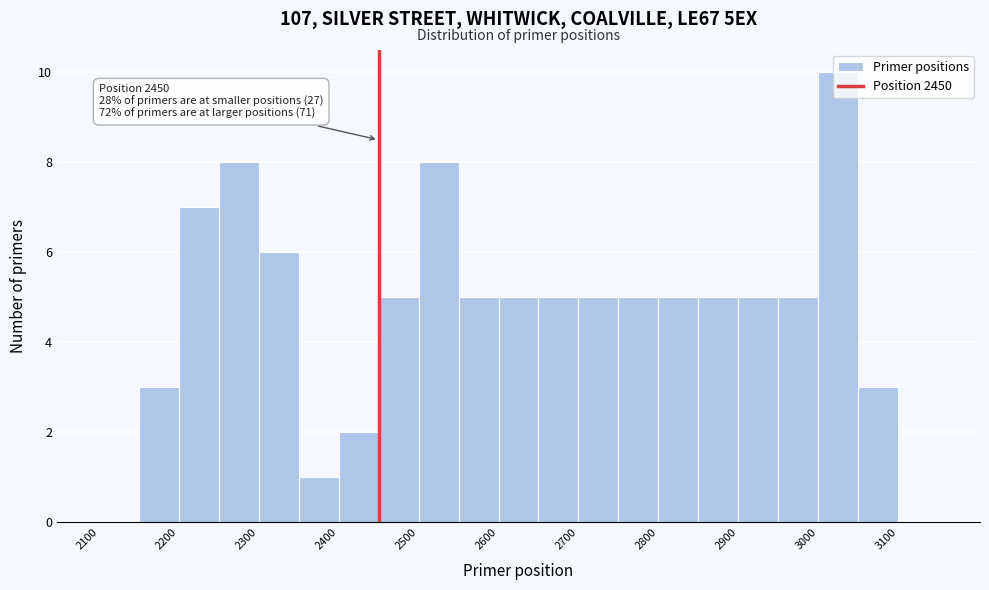

Over which range of the x-axis is the bar tallest?

3000 to 3050